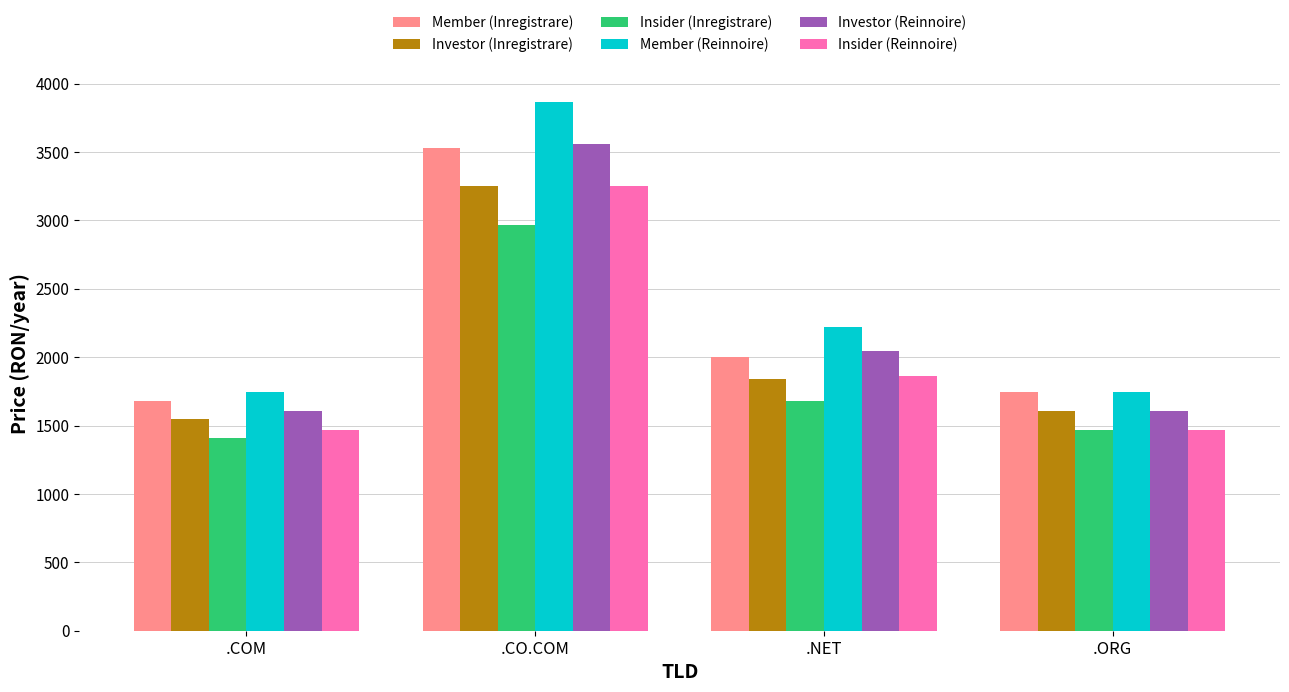

At which label does Investor (Inregistrare) first exceed 1839?

.CO.COM